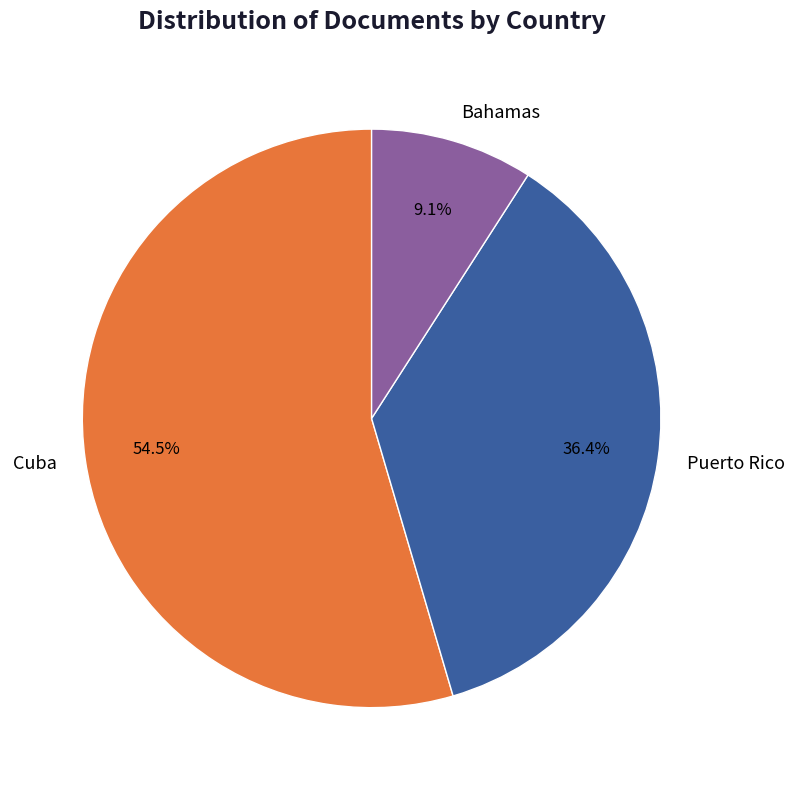

How many segments does this pie chart have?

3